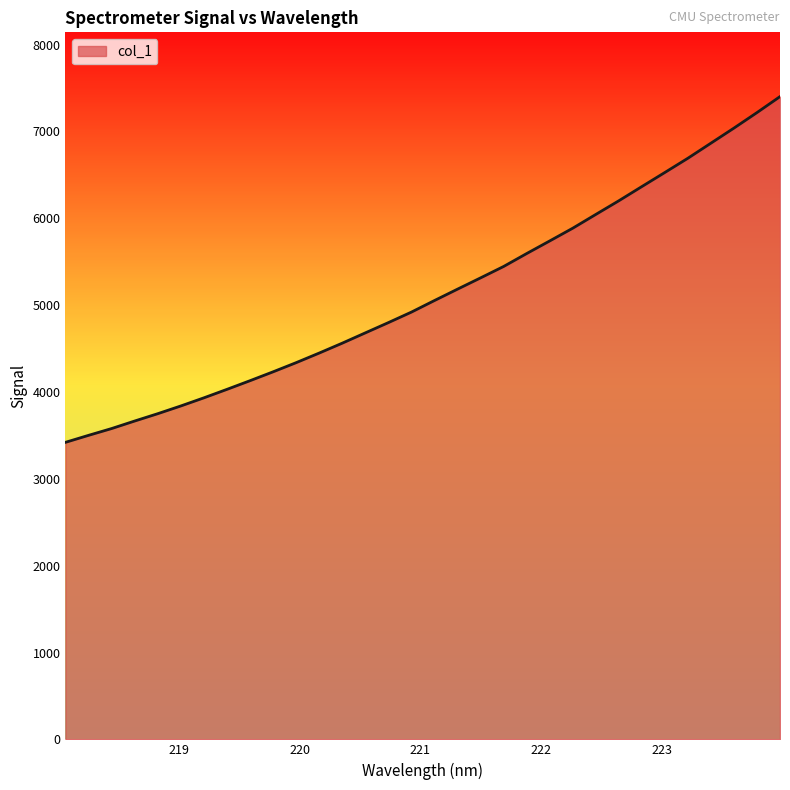

What is the greatest value displayed?

7400.4